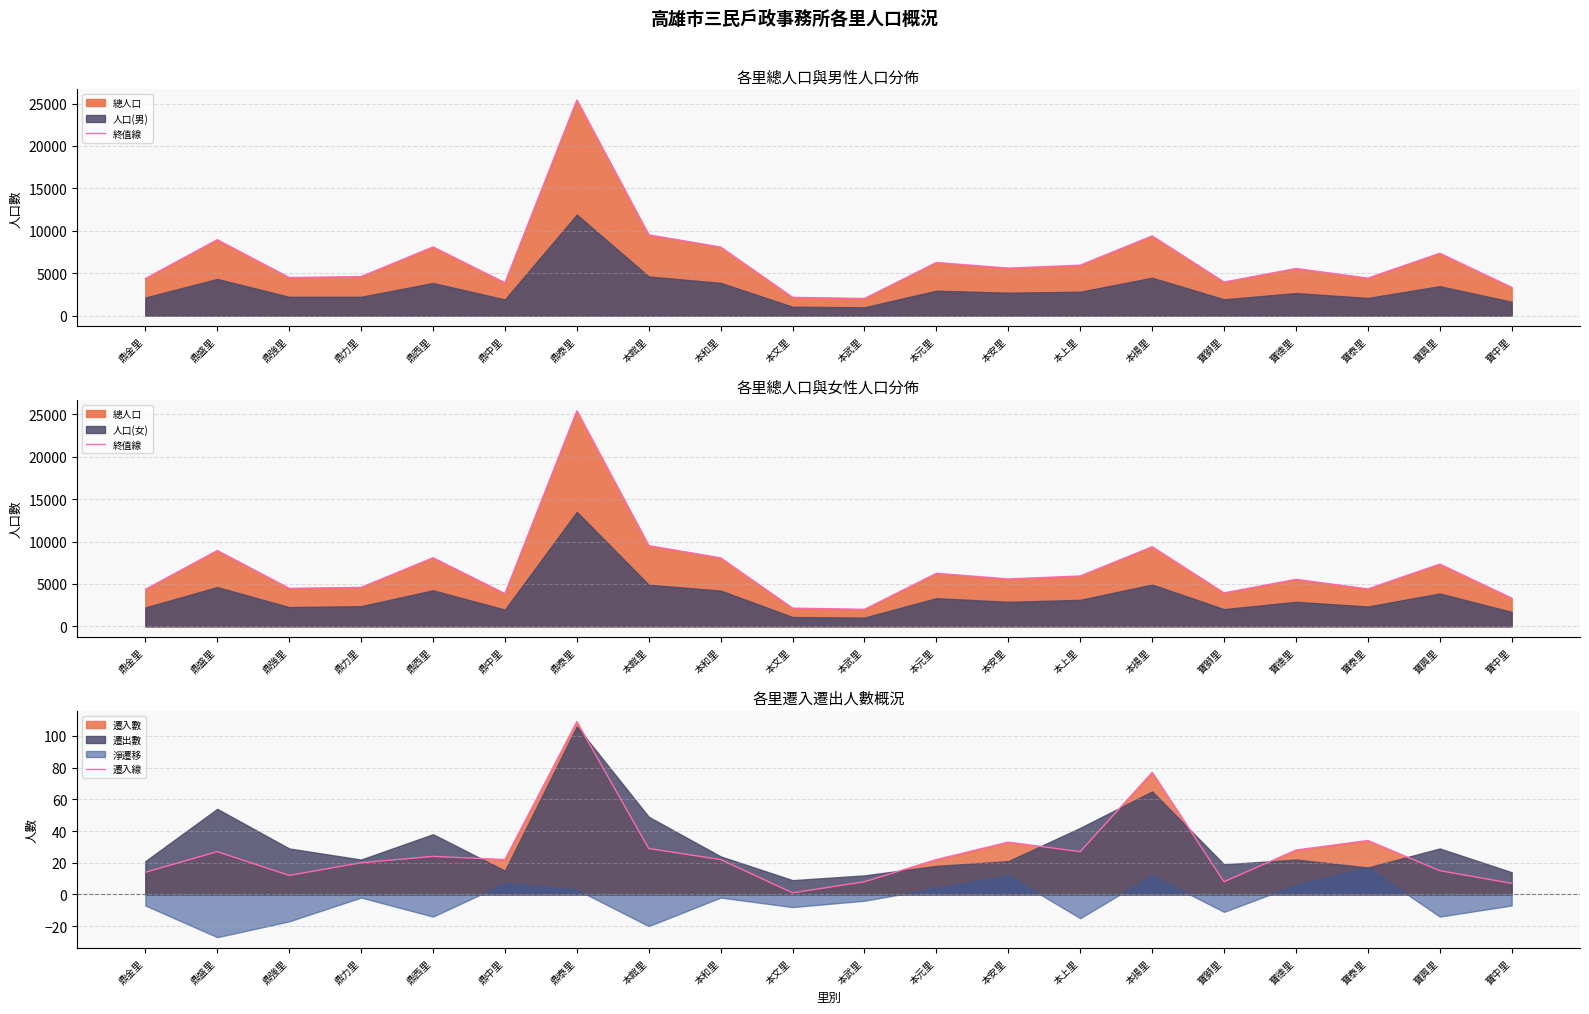

Is it true that 終值線 equals 8074 at 本和里?

True